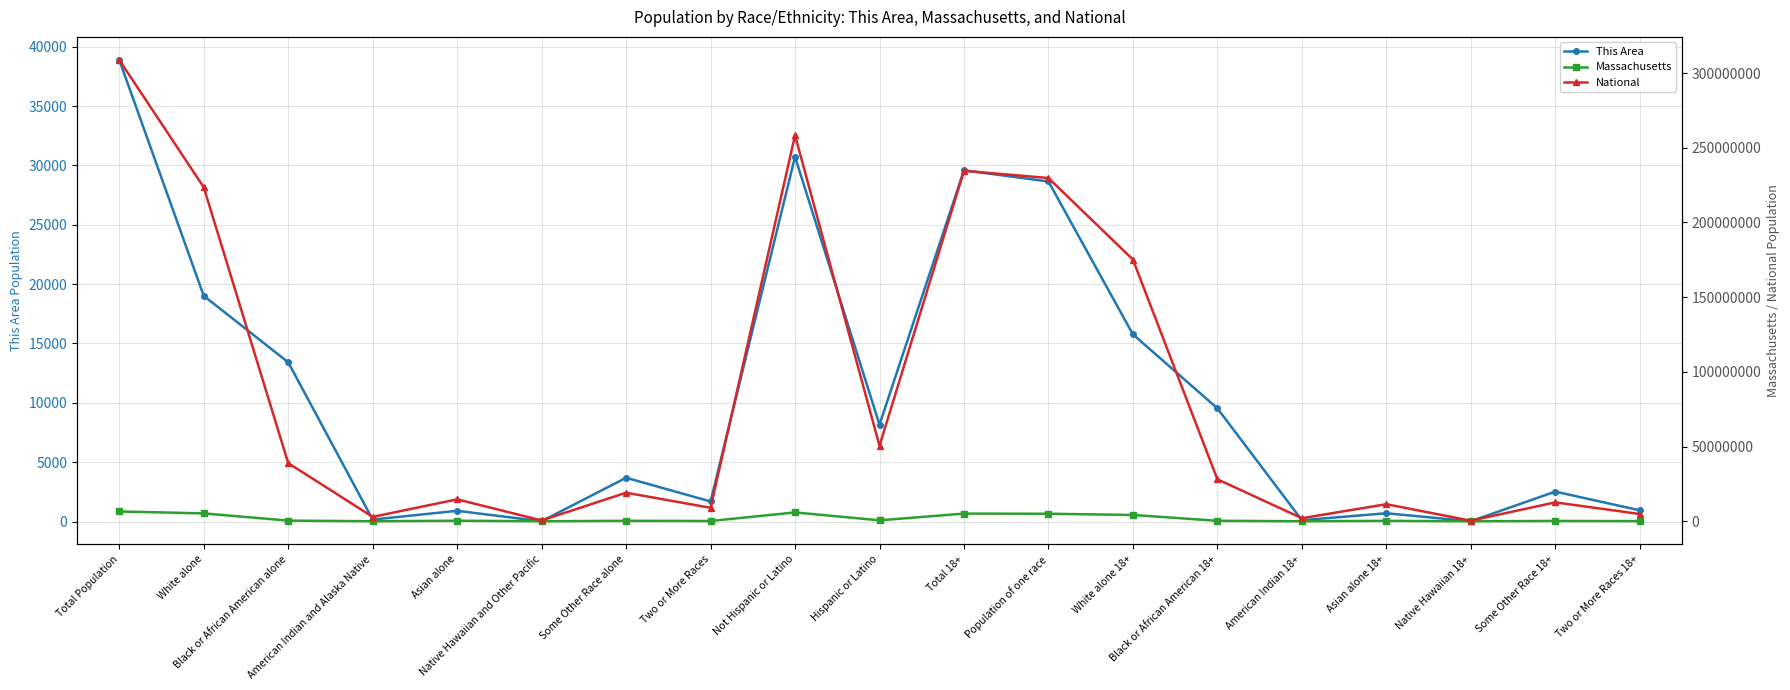

How many interior local peaks does the Massachusetts series have?

6